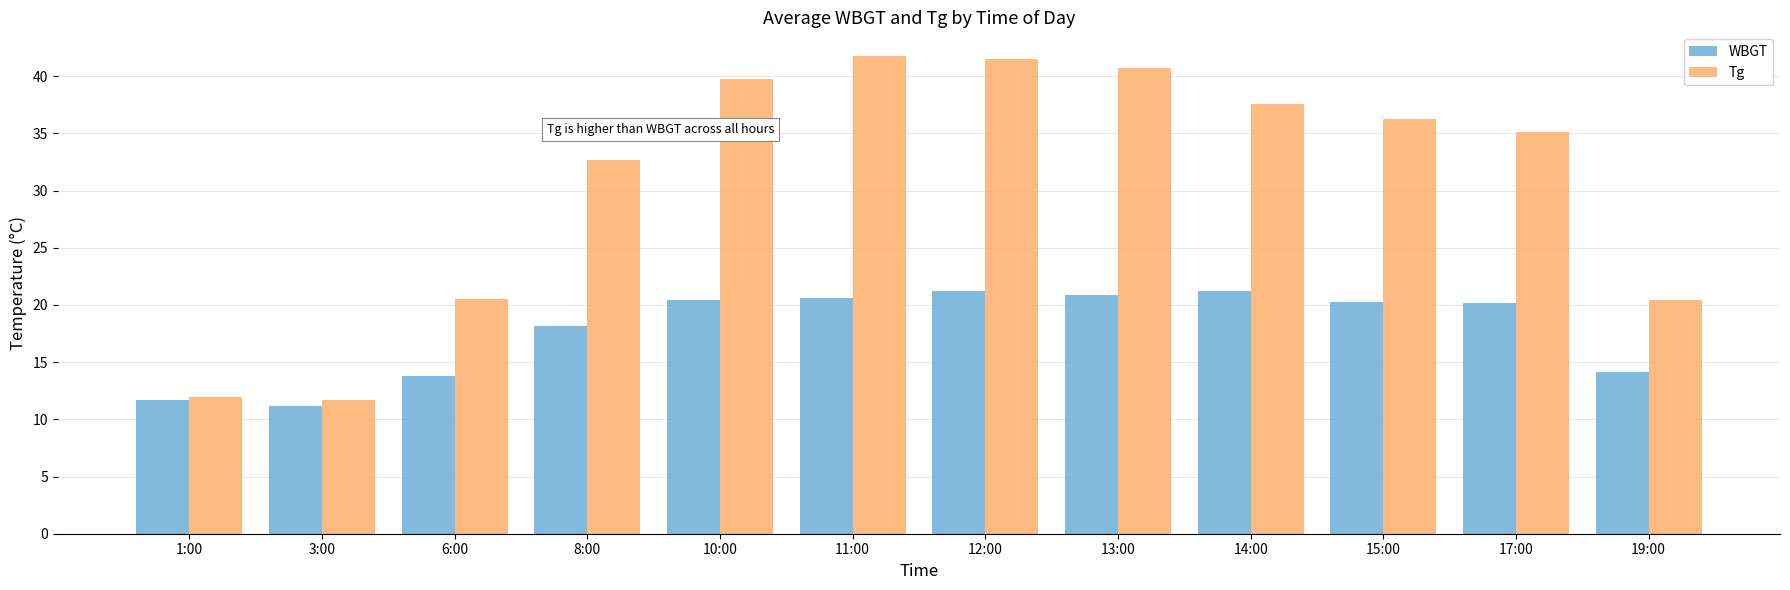

What is the sum of the WBGT values at 3:00 and 19:00?

25.4